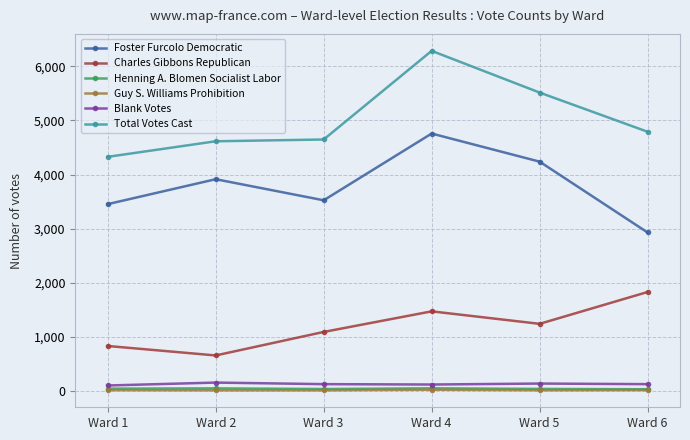

What are all the series names shown in the legend?

Foster Furcolo Democratic, Charles Gibbons Republican, Henning A. Blomen Socialist Labor, Guy S. Williams Prohibition, Blank Votes, Total Votes Cast